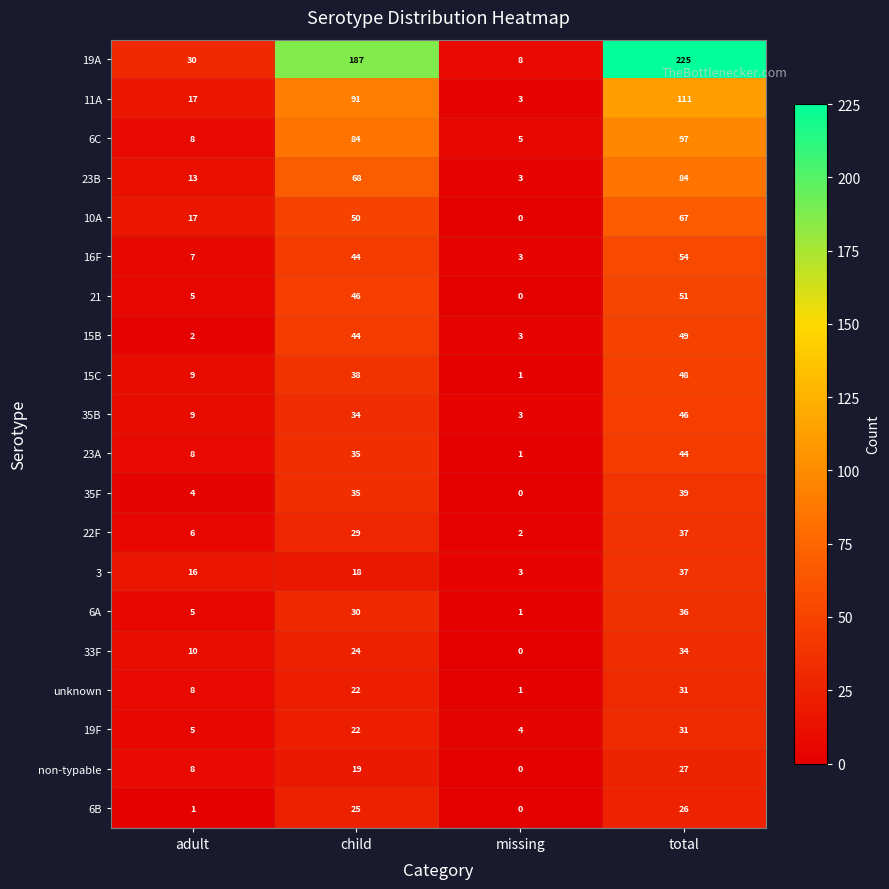

What is the sum of the 33F values at child and missing?

24